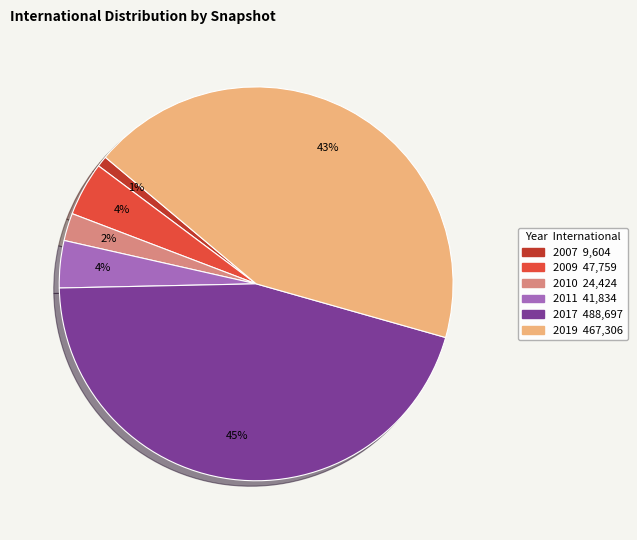

How many slices are in this pie chart?

6